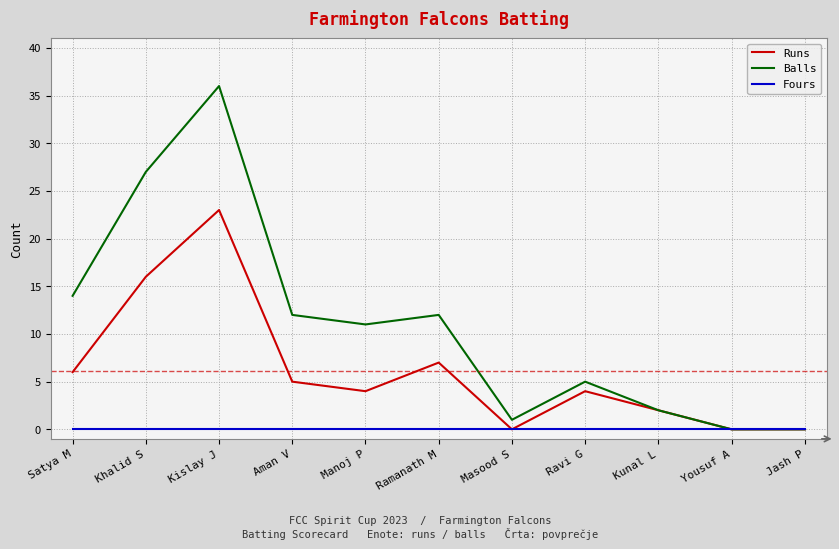

Where is the first local maximum for Balls?

Kislay J